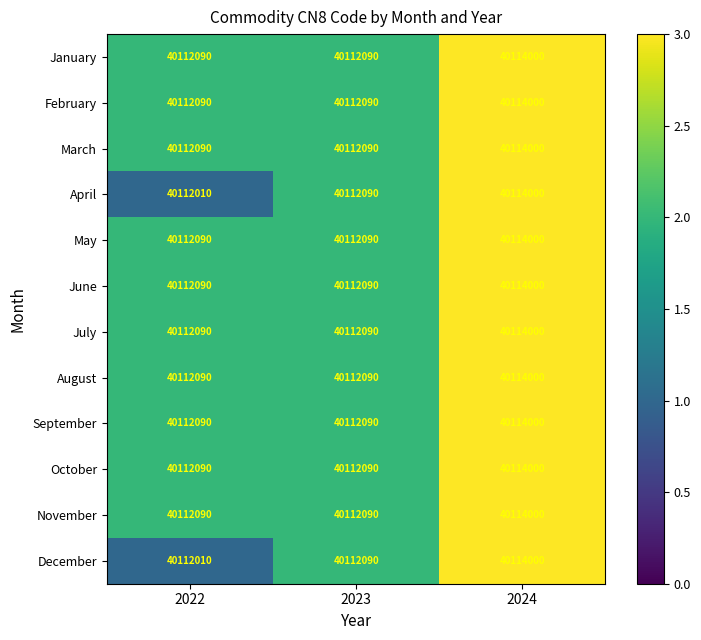

True or false: January has a value of 69342059 at 2022.

False